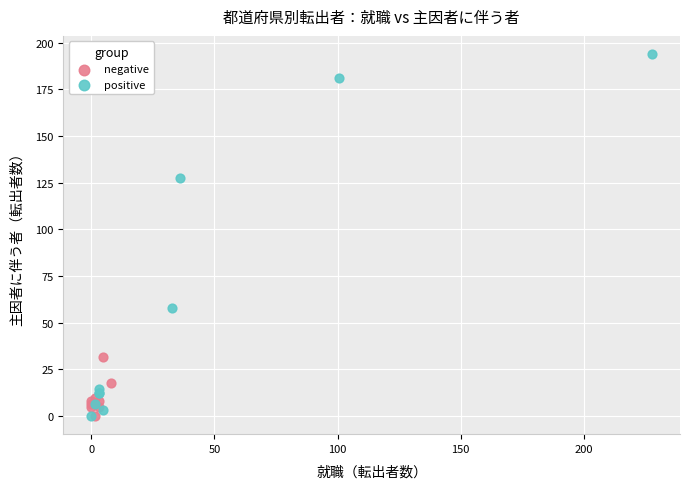

Which series reaches the maximum Y coordinate?

positive